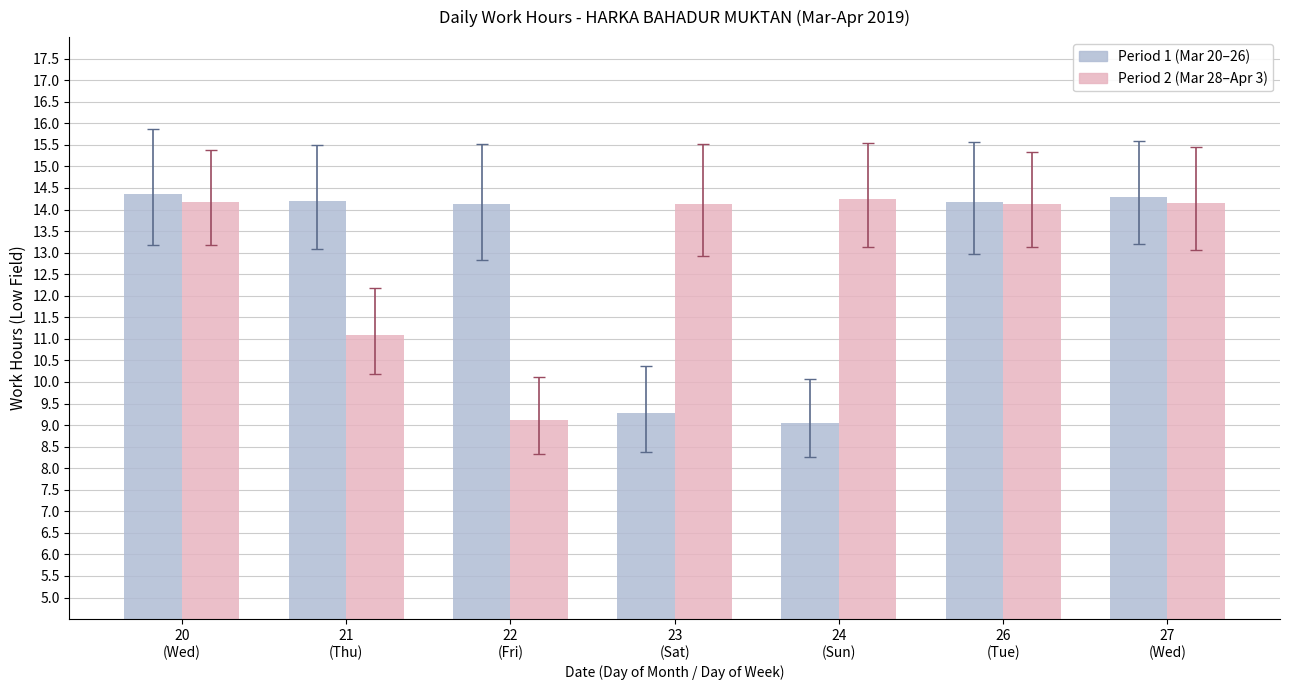

What is the minimum value shown in the chart?

9.1